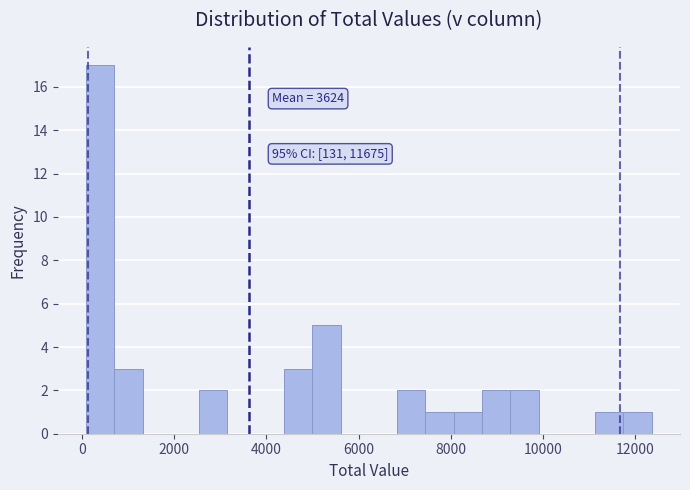

Read against the x-axis, roughly where is the centre of the tallest bar?

400